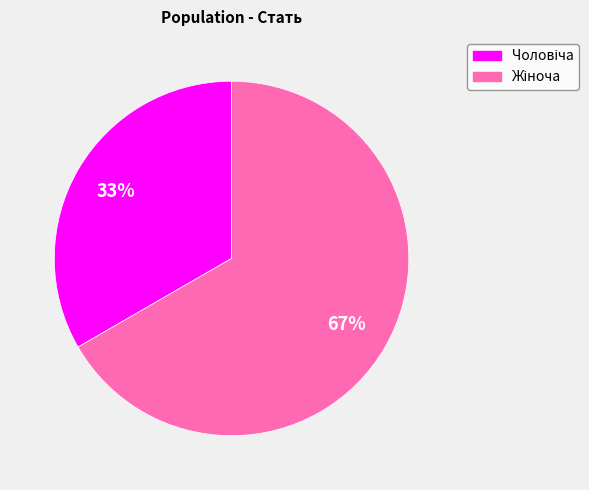

Is there a majority slice in this chart?

Yes